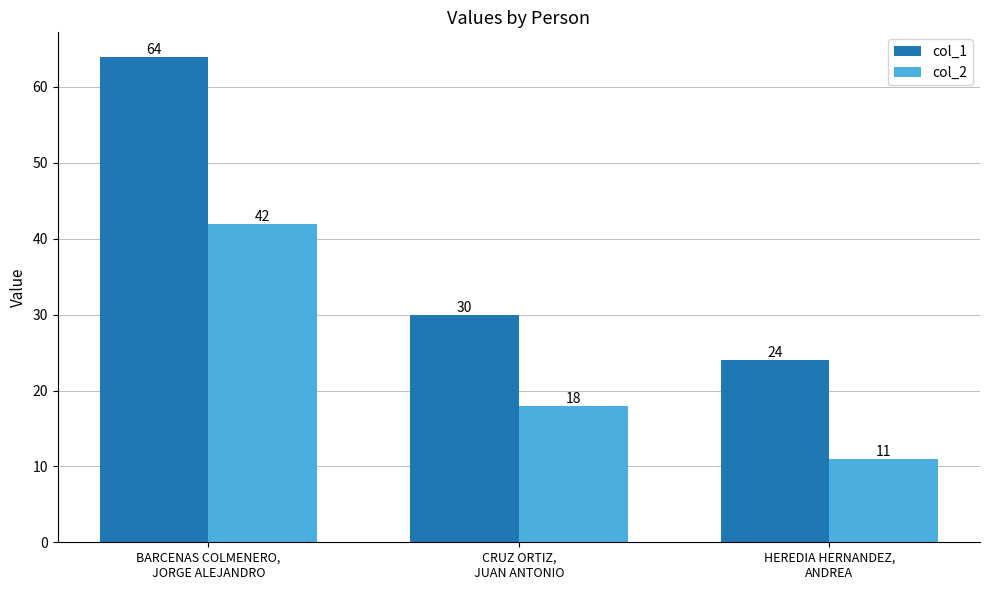

The col_2 series shows 16 at HEREDIA HERNANDEZ,
ANDREA. True or false?

False